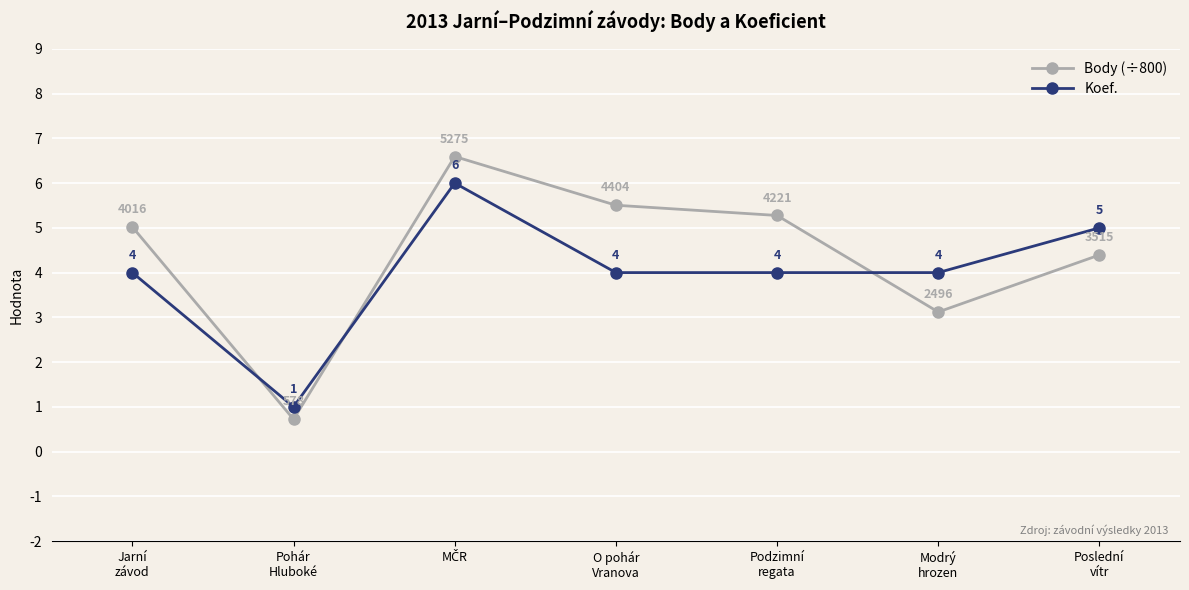

Where is the first local minimum for Body (÷800)?

Pohár
Hluboké